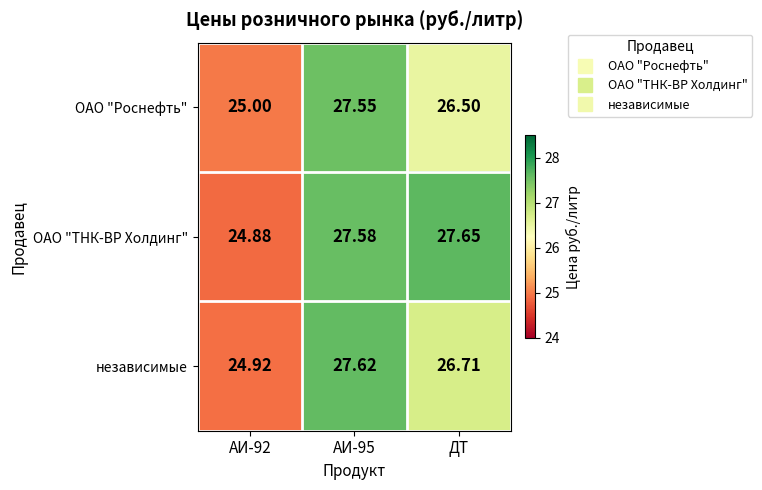

Which series changed the most between АИ-92 and ДТ?

ОАО "ТНК-ВР Холдинг"